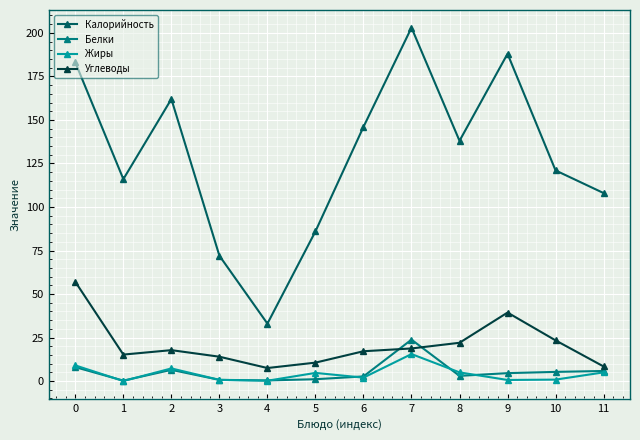

How many lines are shown in the chart?

4